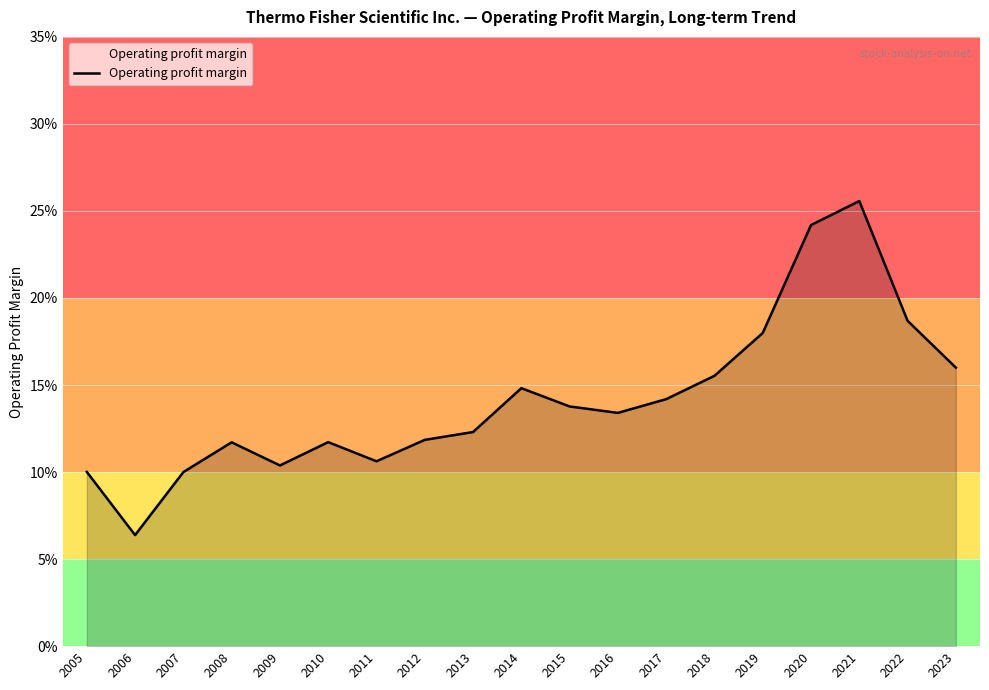

List the labels in order of value, smallest first.

2006, 2007, 2005, 2009, 2011, 2008, 2010, 2012, 2013, 2016, 2015, 2017, 2014, 2018, 2023, 2019, 2022, 2020, 2021